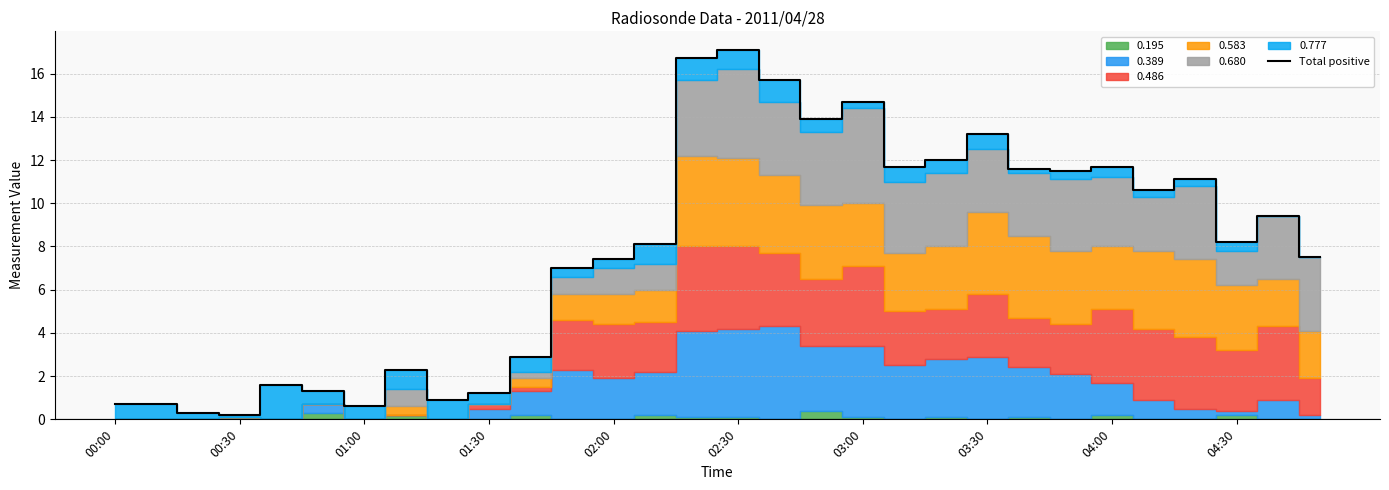

True or false: Total positive has a value of 3.8 at 02:00.

False